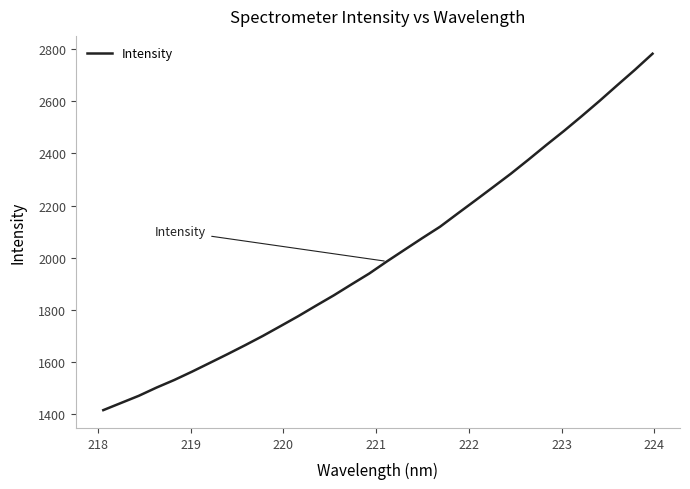

Is this an area chart (filled region under the line)?

No